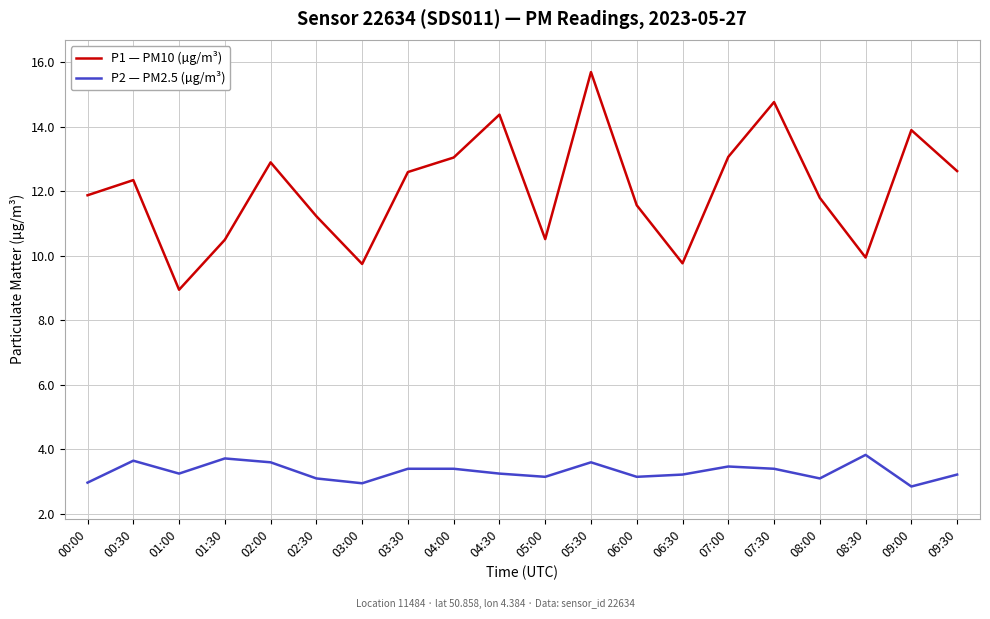

True or false: P1 — PM10 (µg/m³) and P2 — PM2.5 (µg/m³) cross at least once.

False